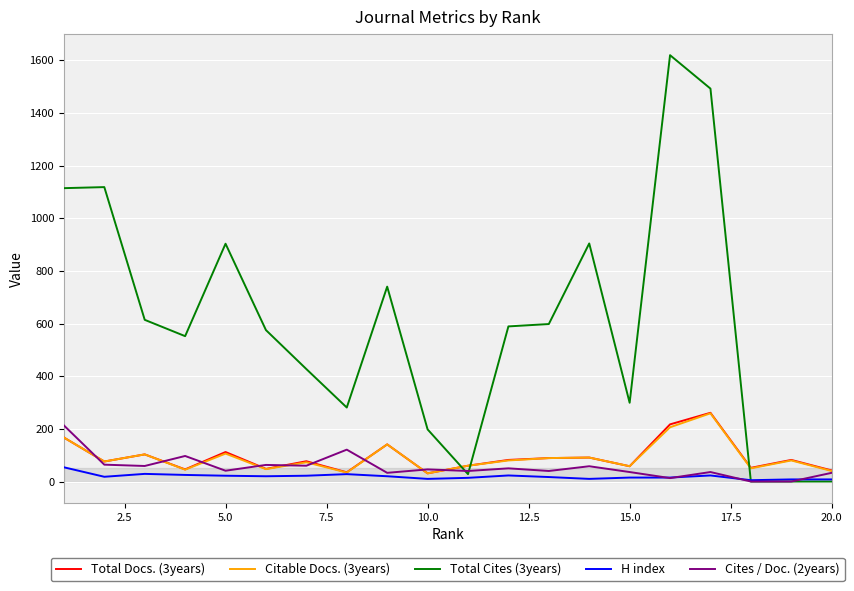

Which series has the largest range (max minus min)?

Total Cites (3years)